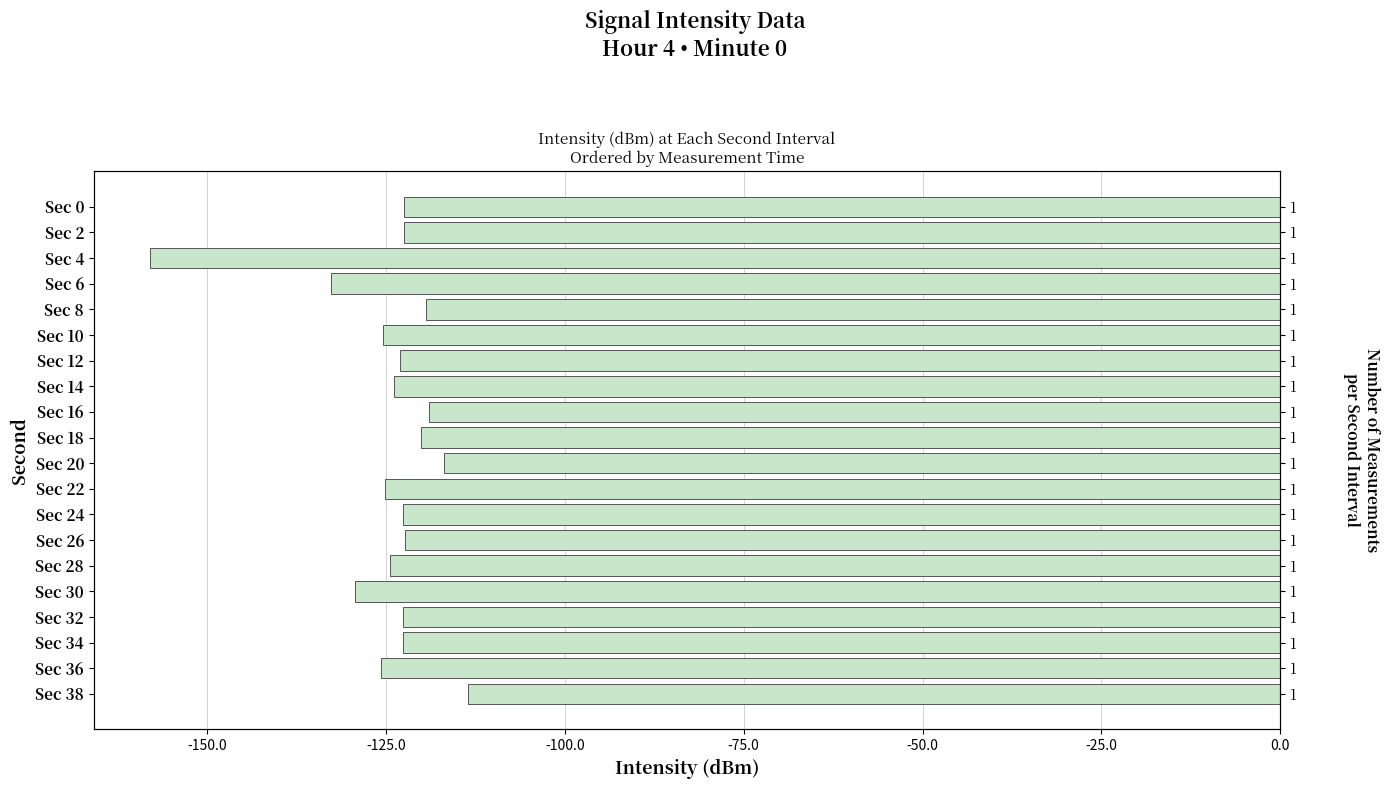

What is the smallest value displayed?

-157.9